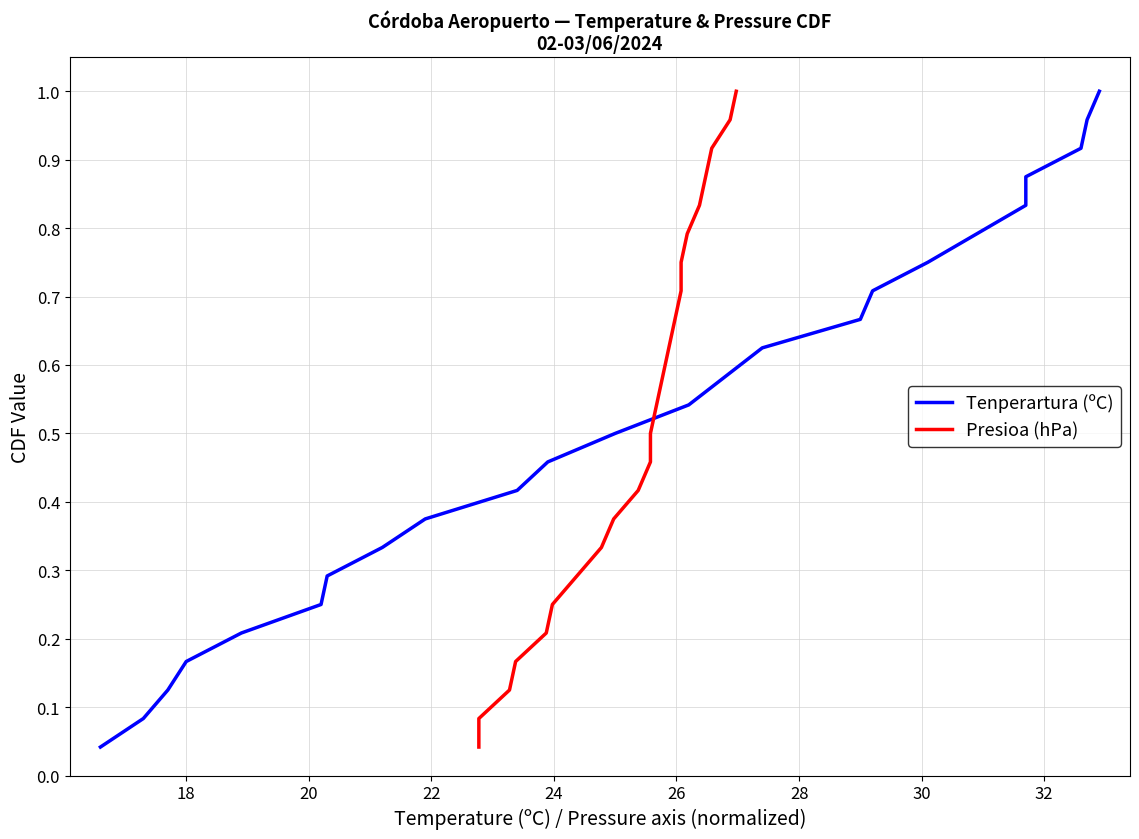

What is the difference between the maximum and second lowest values in the Tenperartura (ºC) series?

0.9